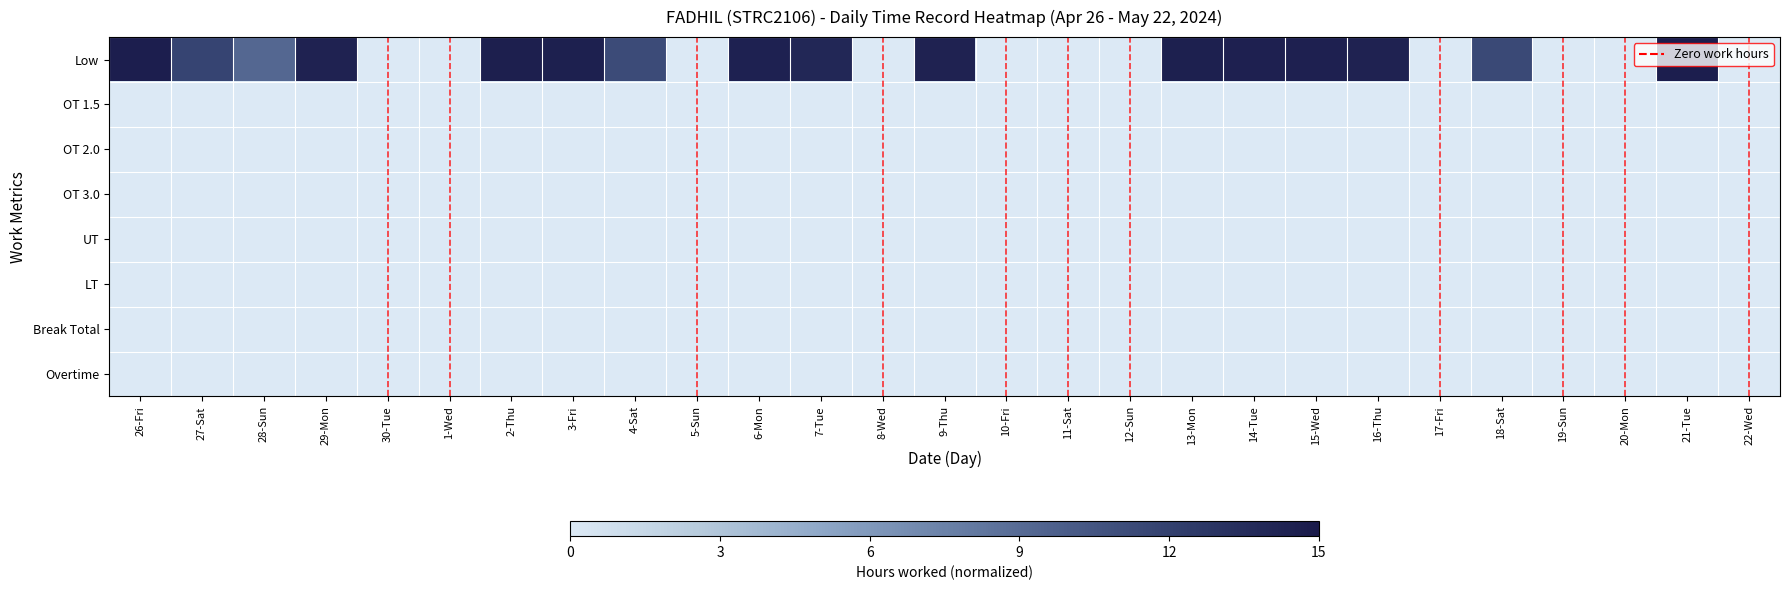

Which category has the lowest value across all series?

30-Tue